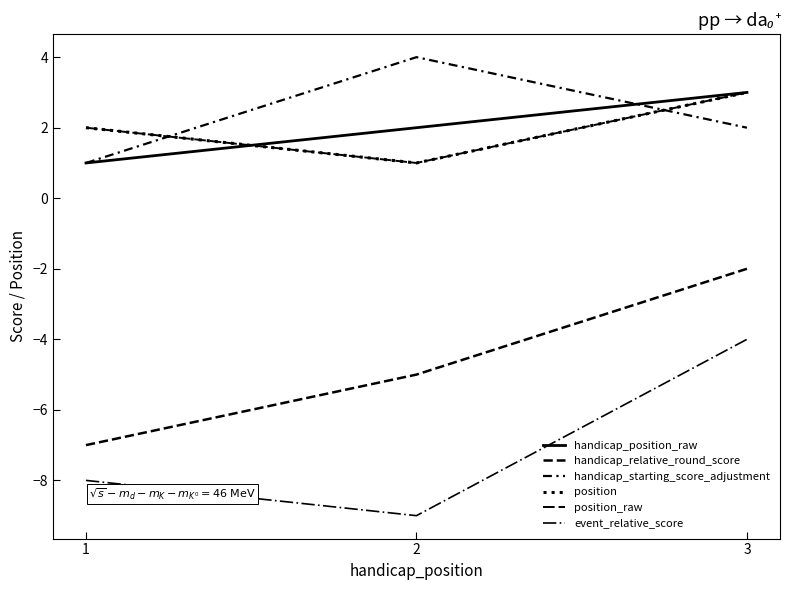

Does the chart display data point markers on the line(s)?

No